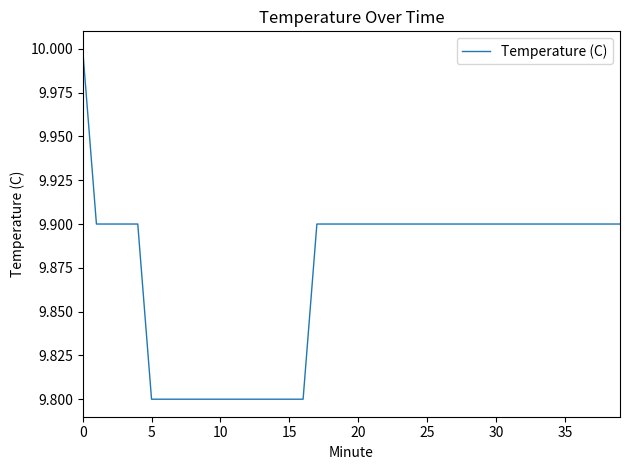

What is the minimum value shown in the chart?

9.8